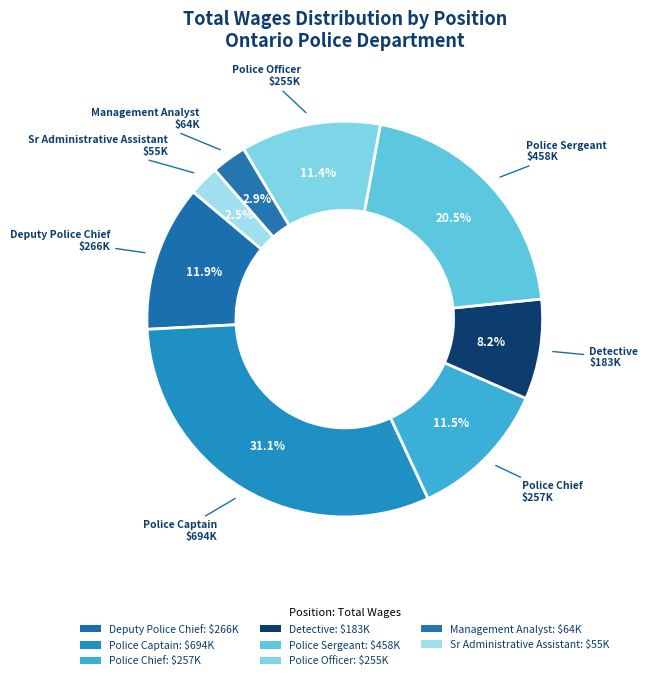

Which slice is the largest?

Police Captain